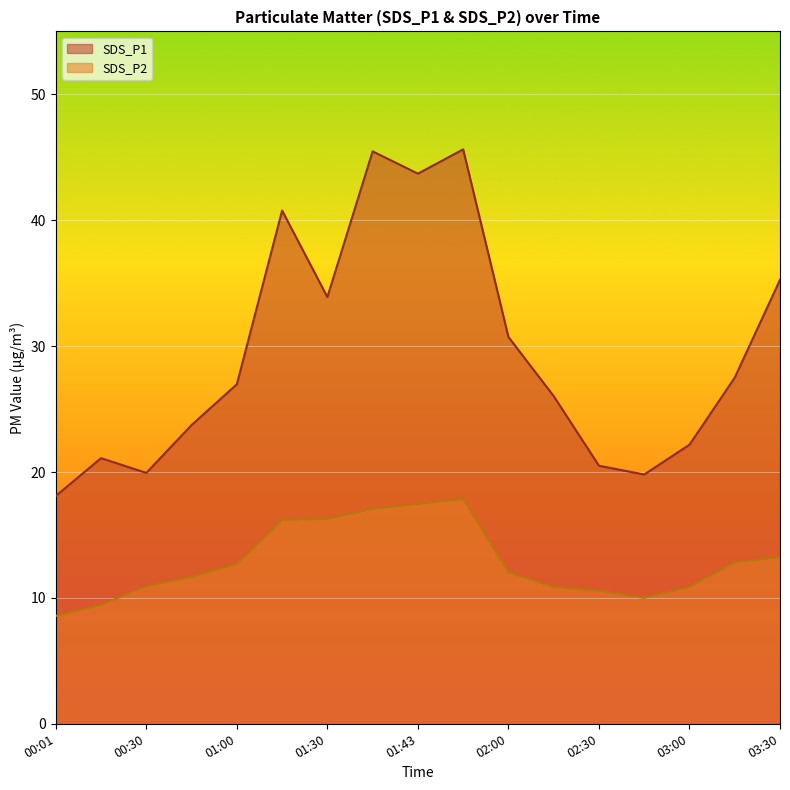

What position from the right is 02:00?

7